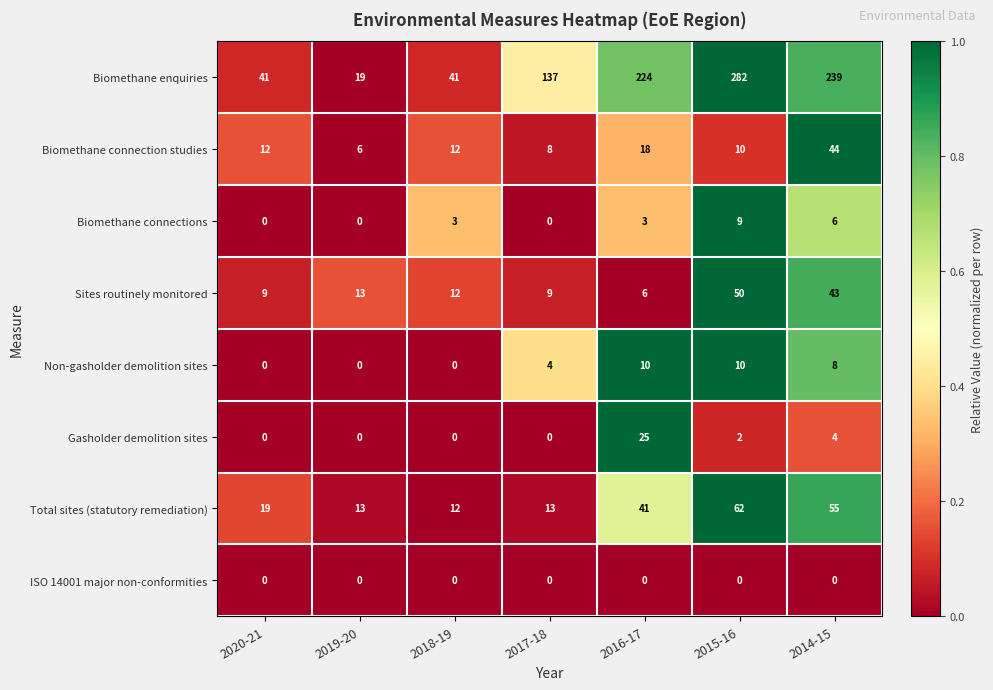

Which category has the lowest value in the Biomethane enquiries series?

2019-20